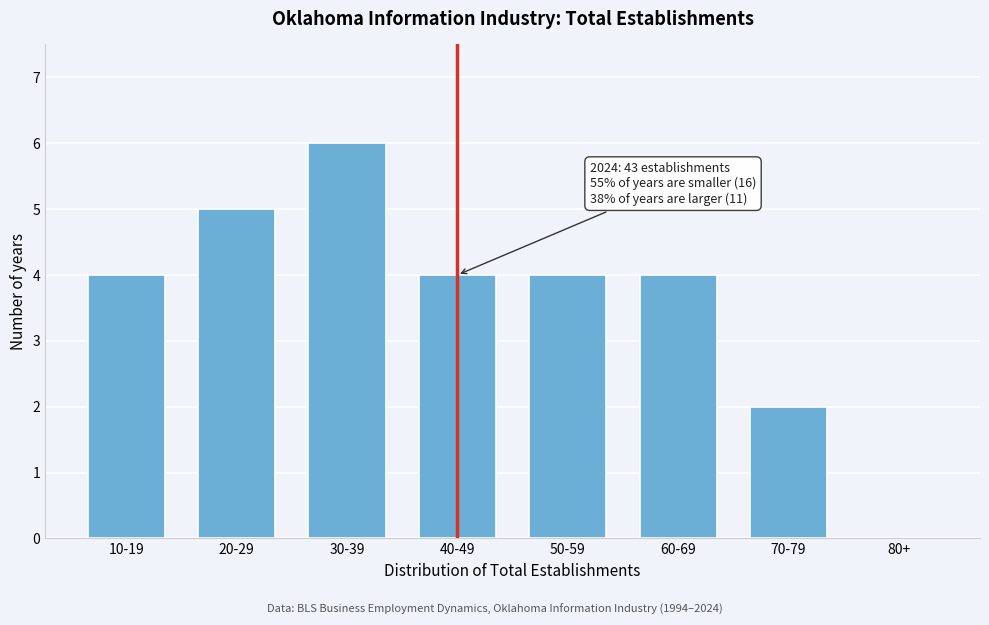

Reading left to right, transcribe all the data shown in this chart.

10-19=4	20-29=5	30-39=6	40-49=4	50-59=4	60-69=4	70-79=2	80+=0